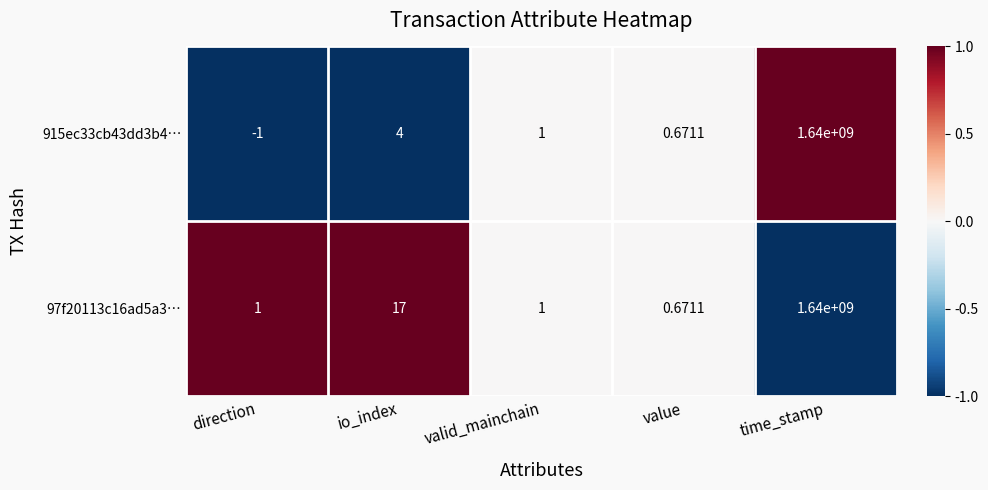

At which category does the chart reach its minimum across all series?

direction